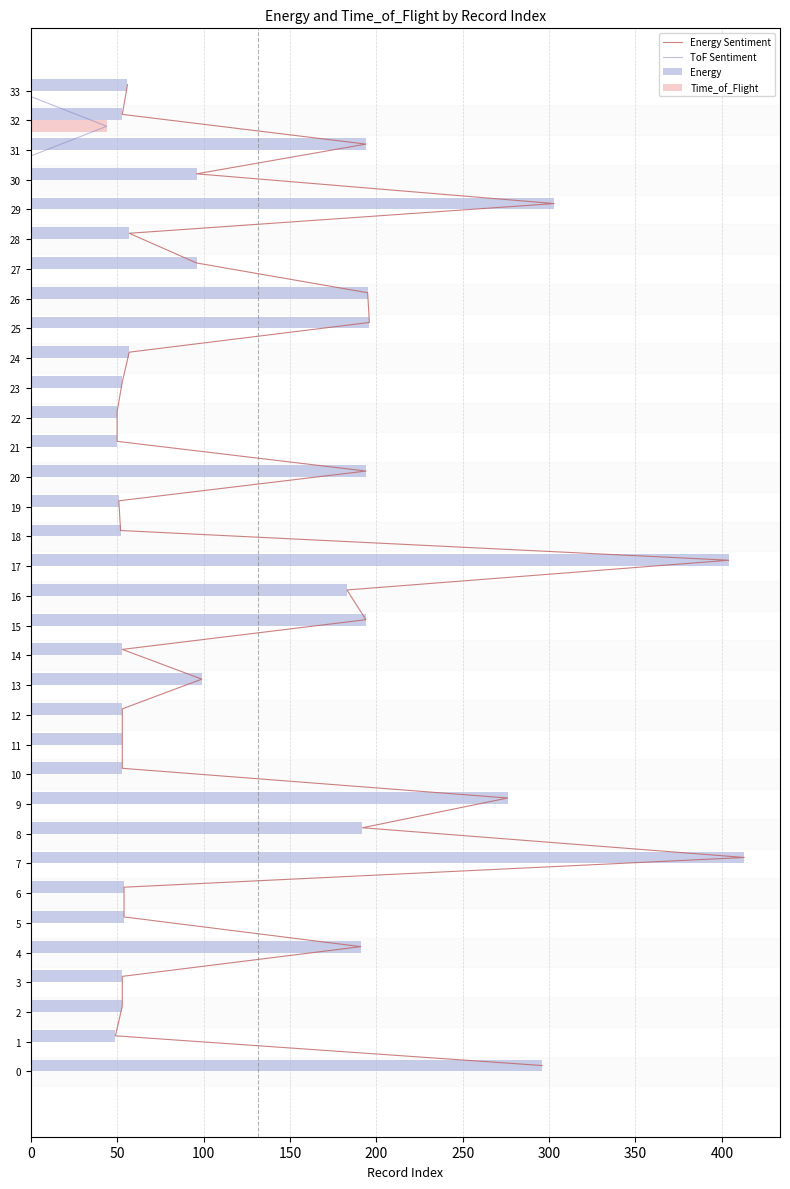

What is the highest value of the Energy series?

413